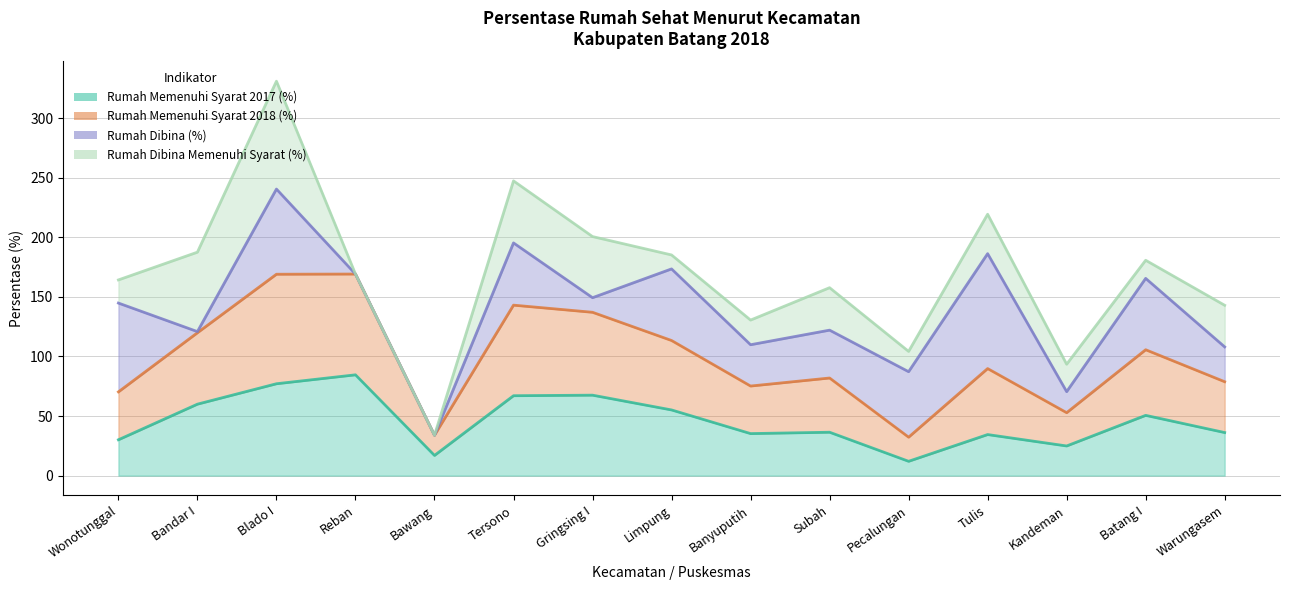

Which has a higher value, Bandar I or Subah?

Bandar I